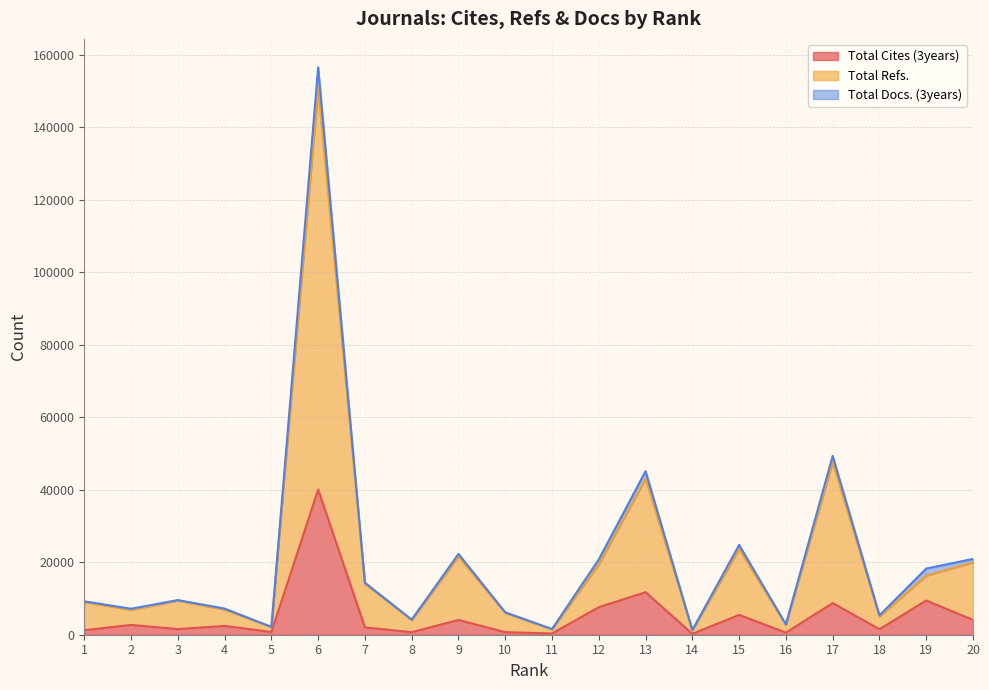

Does the chart have visible grid lines?

Yes